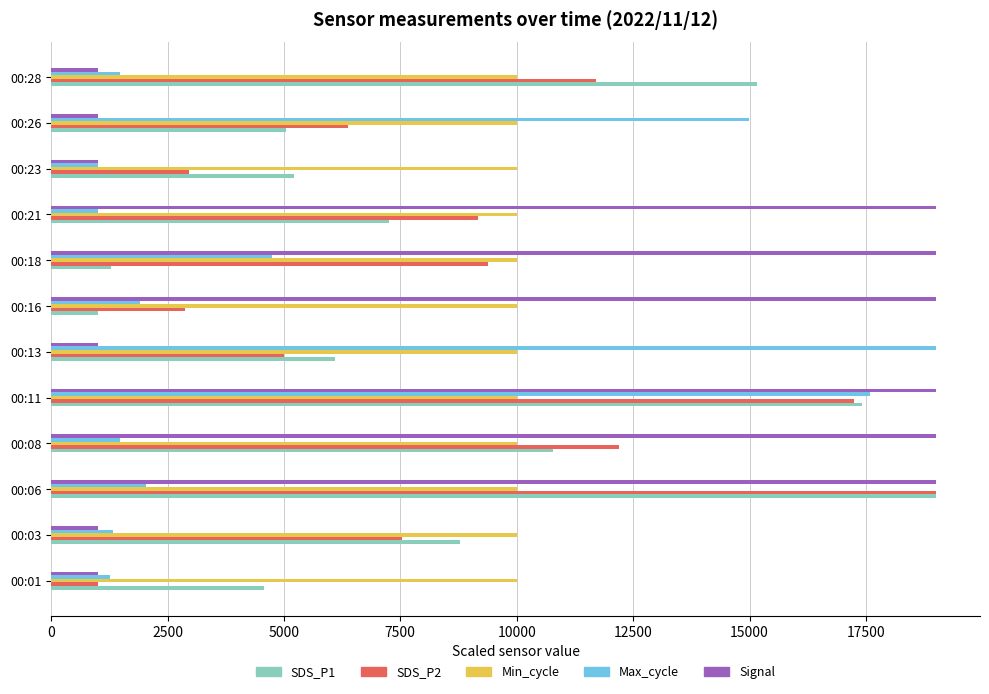

Rank the series at 00:26 from highest to lowest value.

Max_cycle, Min_cycle, SDS_P2, SDS_P1, Signal